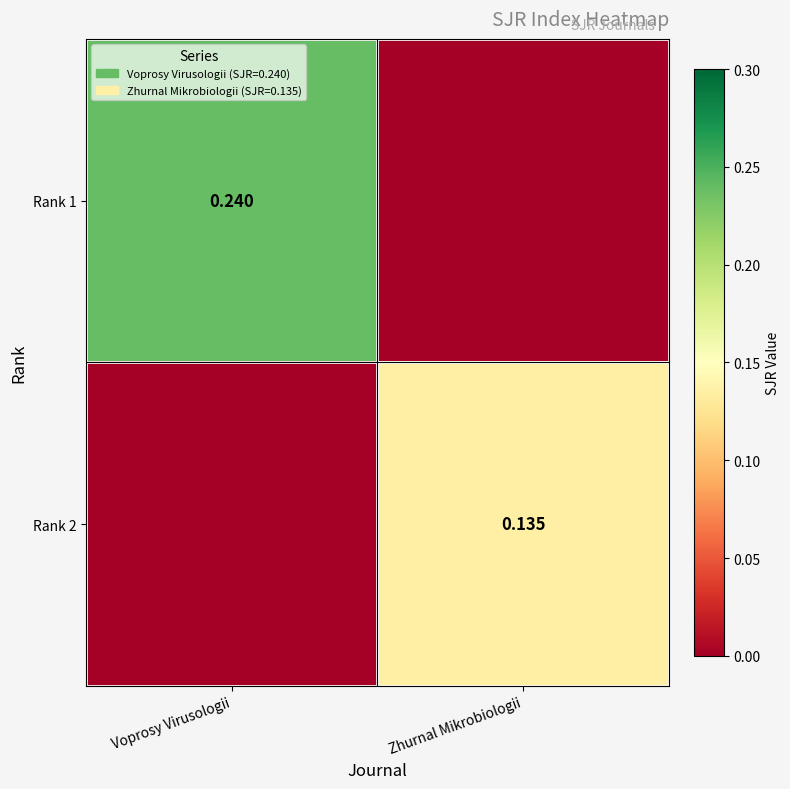

Is the value of Rank 1 at Voprosy Virusologii greater than the value of Rank 2 at Voprosy Virusologii?

Yes